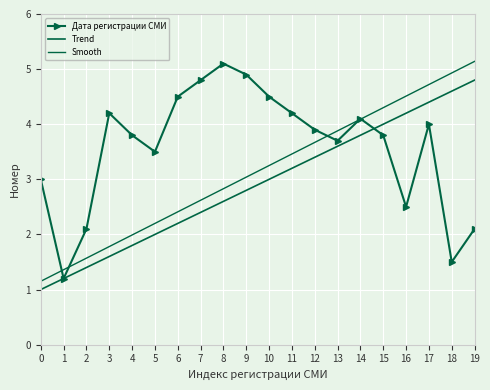

What is the difference between the second highest and second lowest values in the Дата регистрации СМИ series?

3.4